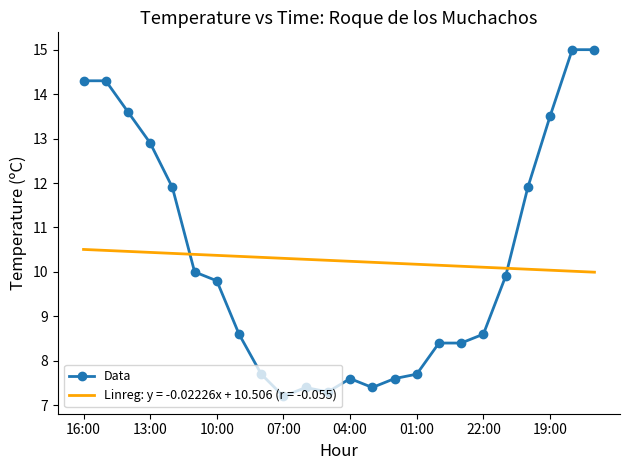

List the series in order of their peak value, lowest first.

Linreg: y = -0.02226x + 10.506 (r = -0.055), Data